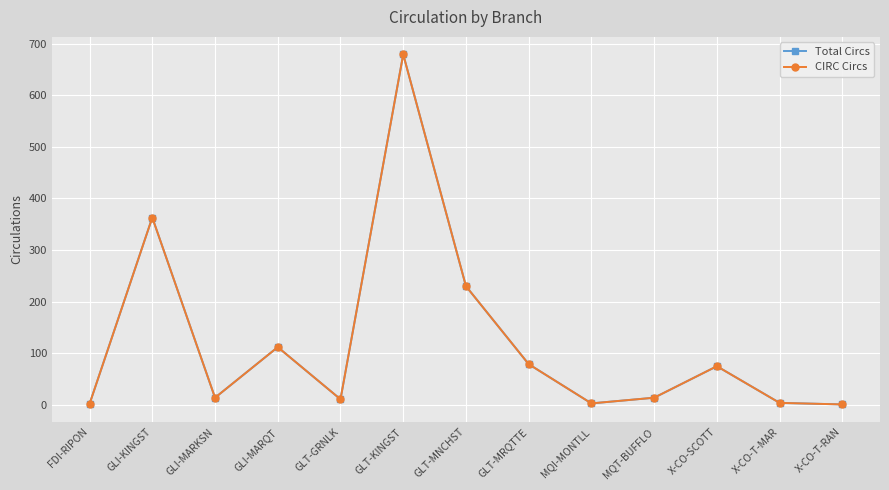

The value of Total Circs at MQT-BUFFLO is 20. True or false?

False